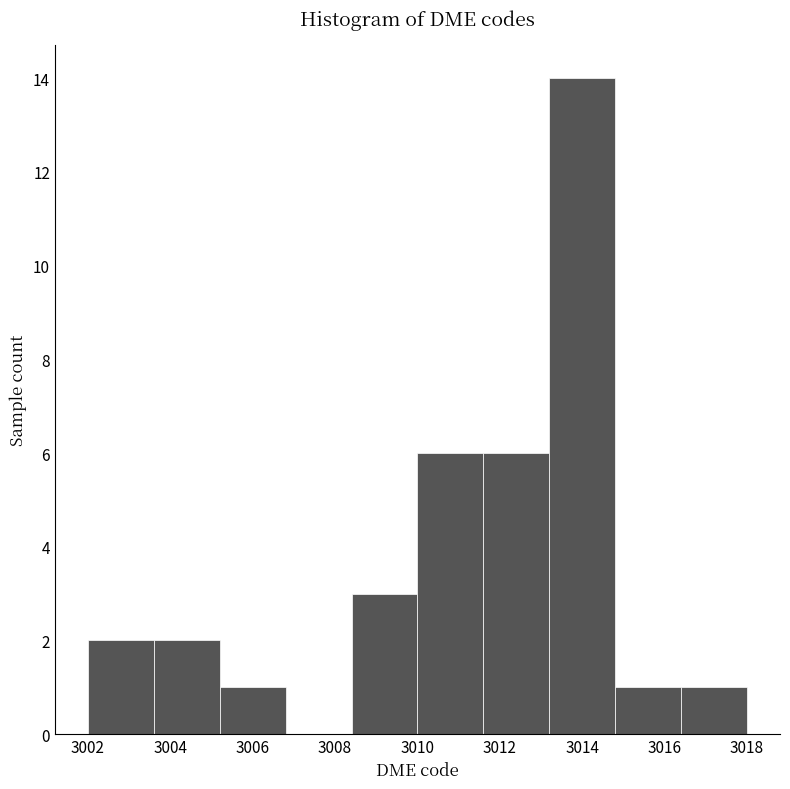

Reading left to right, list every bar in this chart as the range it spans on the x-axis followed by its height. The values are not printed on the chart, so give them approximately, as read against the axis.

3002.0 to 3003.6: 2
3003.6 to 3005.2: 2
3005.2 to 3006.8: 1
3006.8 to 3008.4: 0
3008.4 to 3010.0: 3
3010.0 to 3011.6: 6
3011.6 to 3013.2: 6
3013.2 to 3014.8: 14
3014.8 to 3016.4: 1
3016.4 to 3018.0: 1